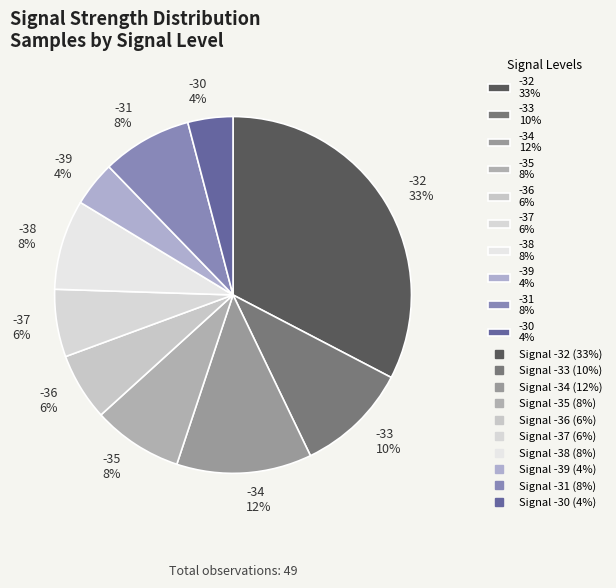

Is the sum of -36 6% and -32 33% greater than half?

No